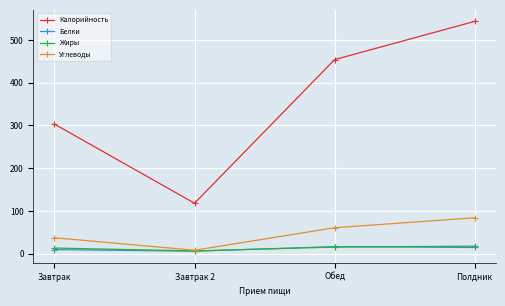

What is the value of the Калорийность point at the 4th from the left?

543.7